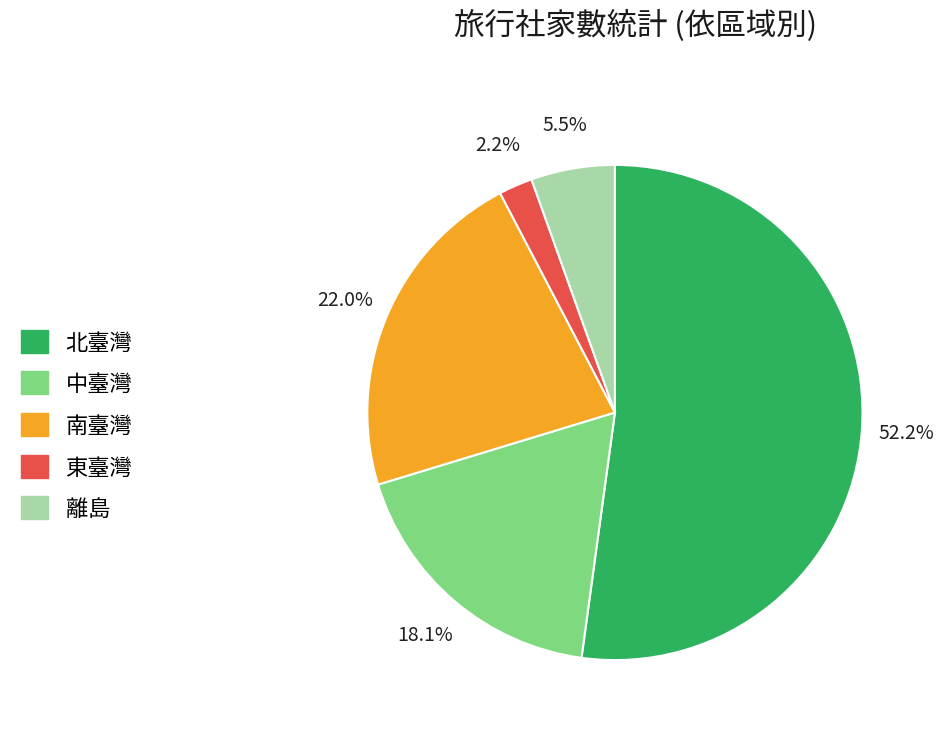

What is the largest slice in the pie chart?

北臺灣